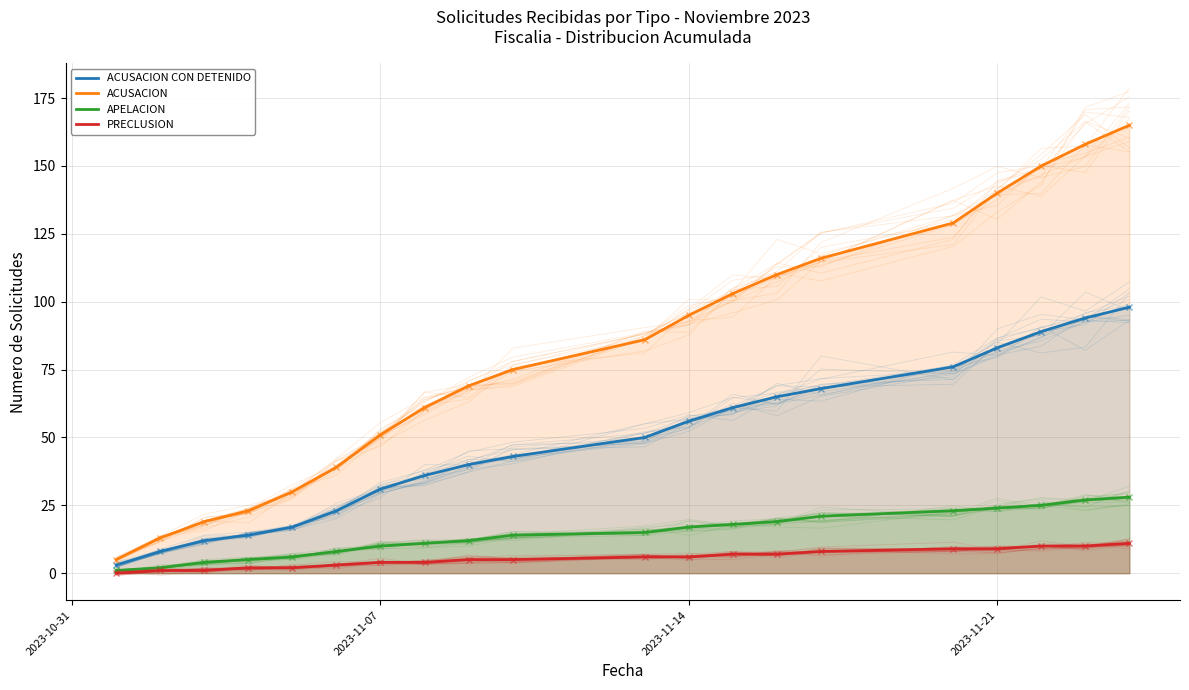

How many values in the ACUSACION series are below 86?

10